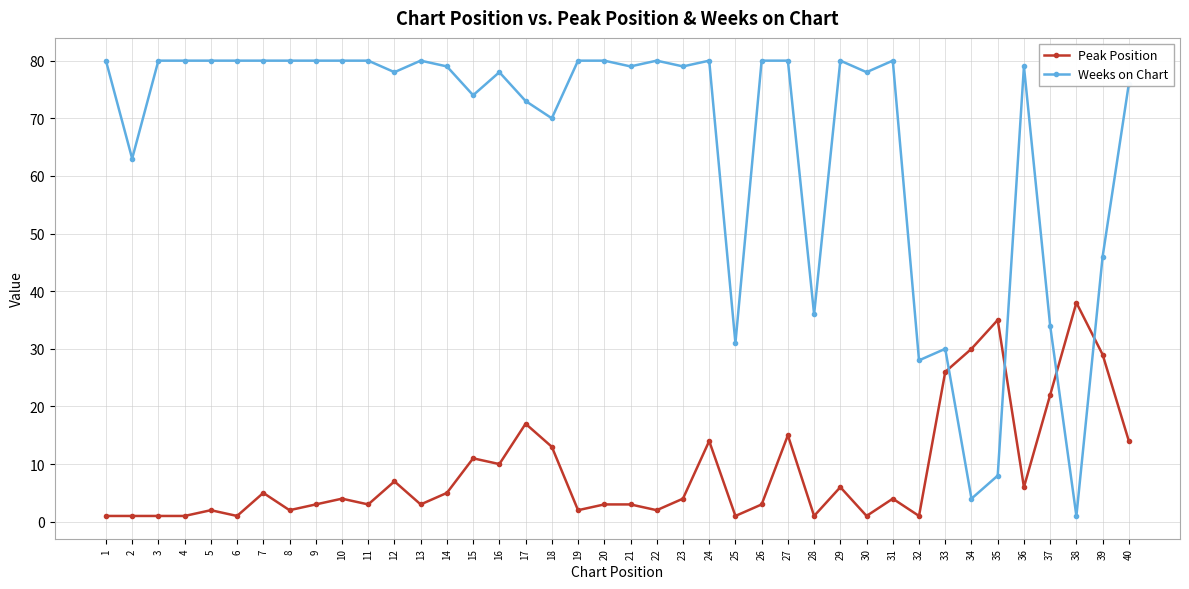

Which series ends up on top after the final intersection of Peak Position and Weeks on Chart?

Weeks on Chart